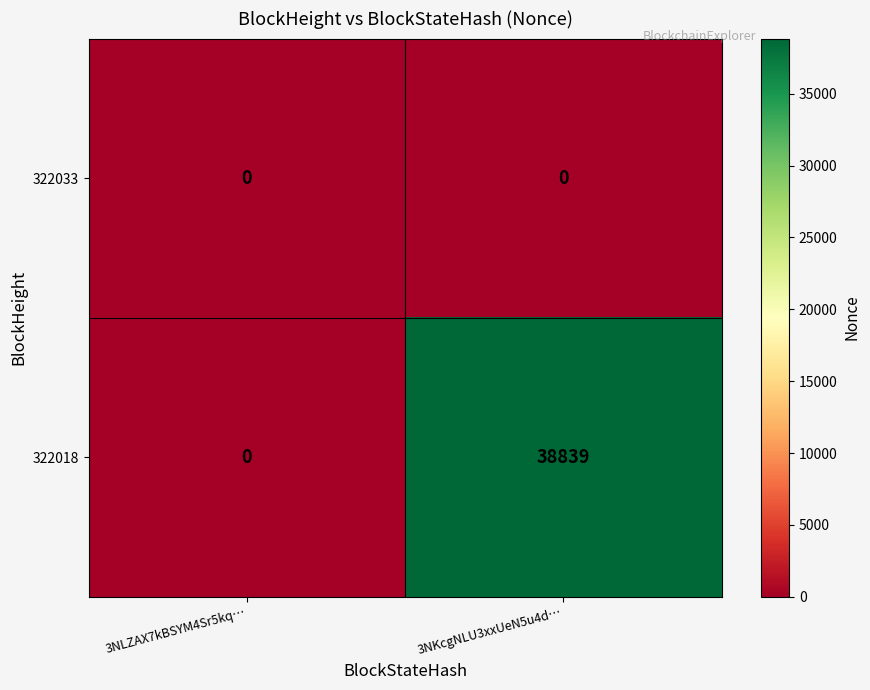

What is the spread (max minus min) of values at 3NKcgNLU3xxUeN5u4d…?

38839